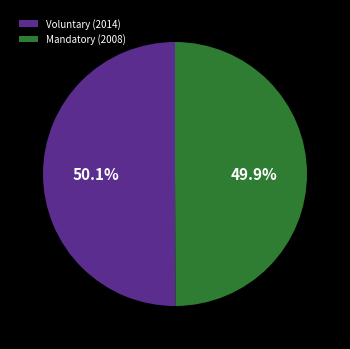

Is there any slice that represents more than half of the pie?

Yes